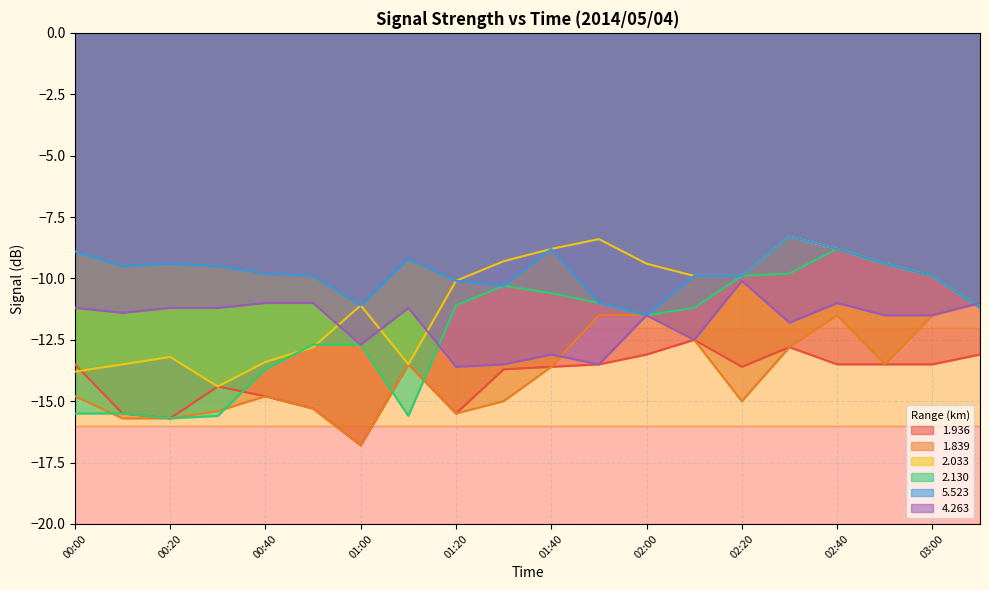

In 5.523, how many points are higher than both neighbors (excluding endpoints)?

4